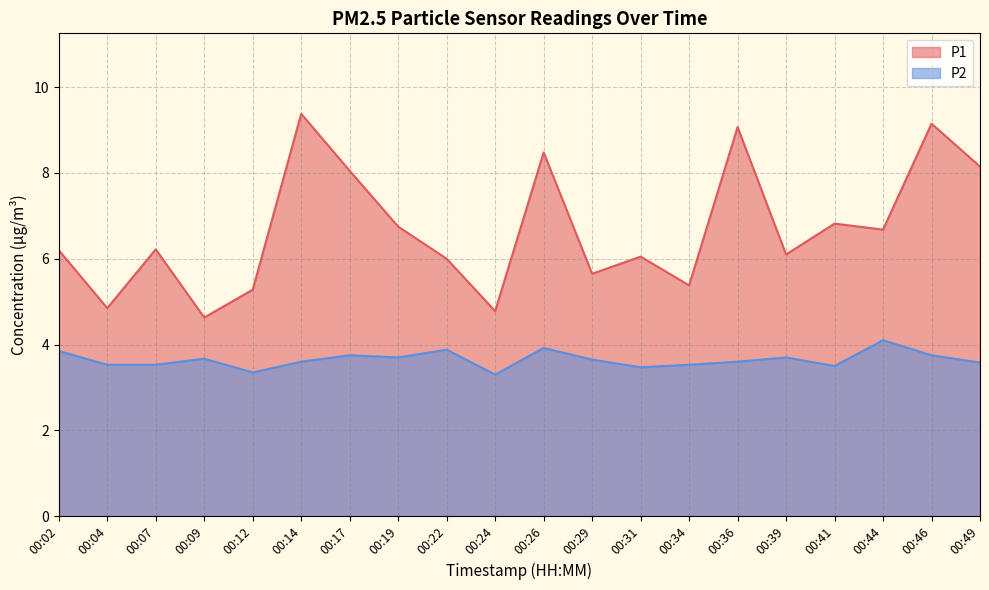

At how many categories does at least one series exceed 5?

17